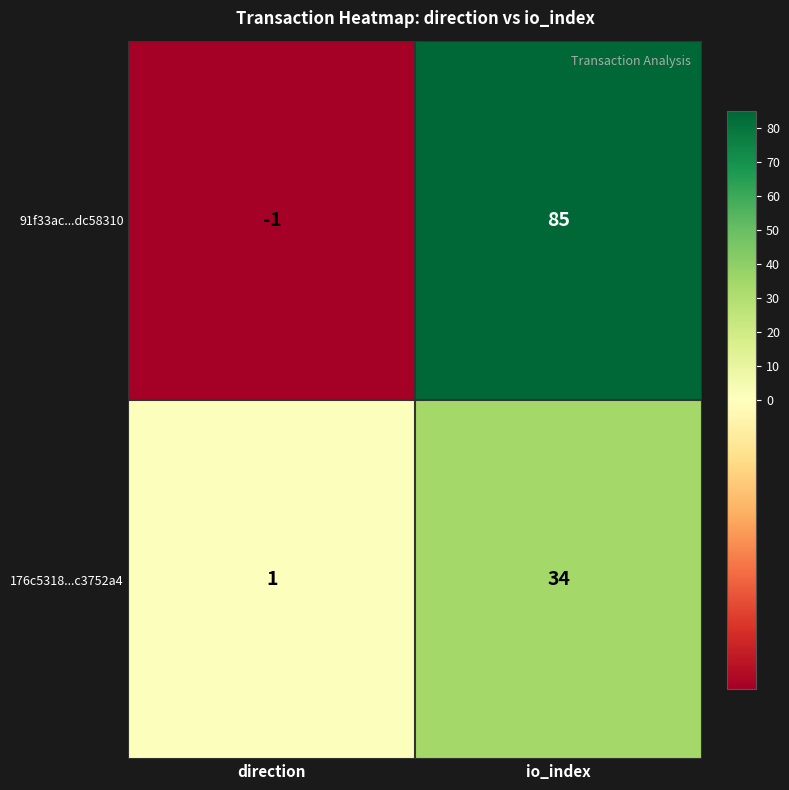

List the series in order of their overall mean, lowest first.

176c5318...c3752a4, 91f33ac...dc58310